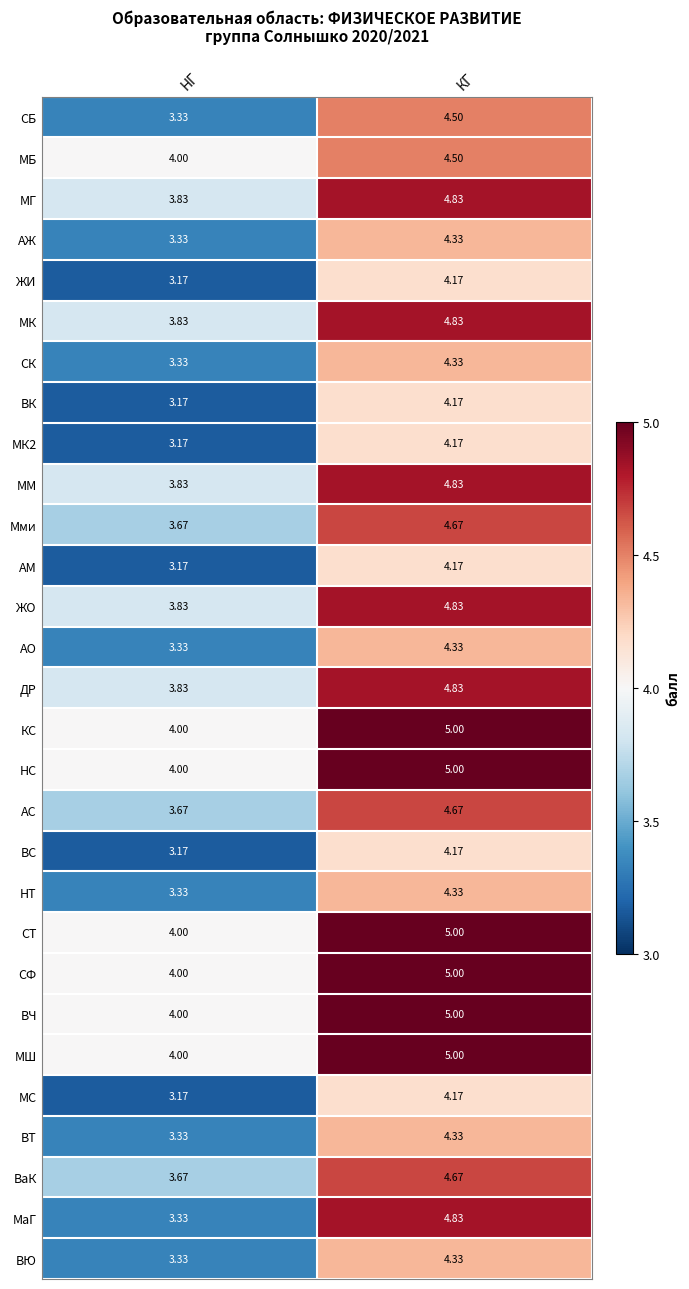

Which series has the largest range (max minus min)?

МаГ